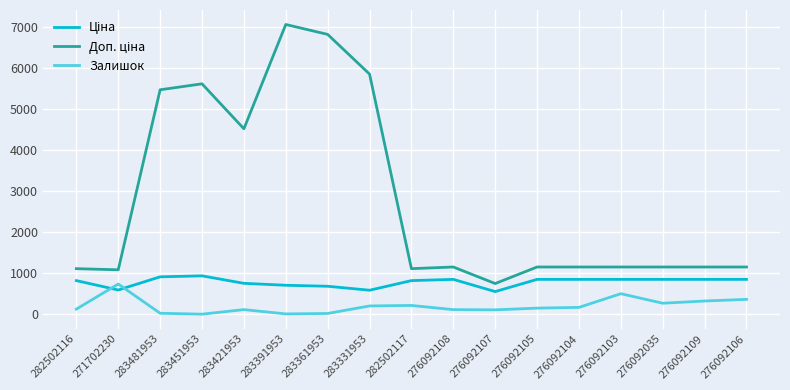

What is the difference between the maximum and minimum values in the Залишок series?

733.0